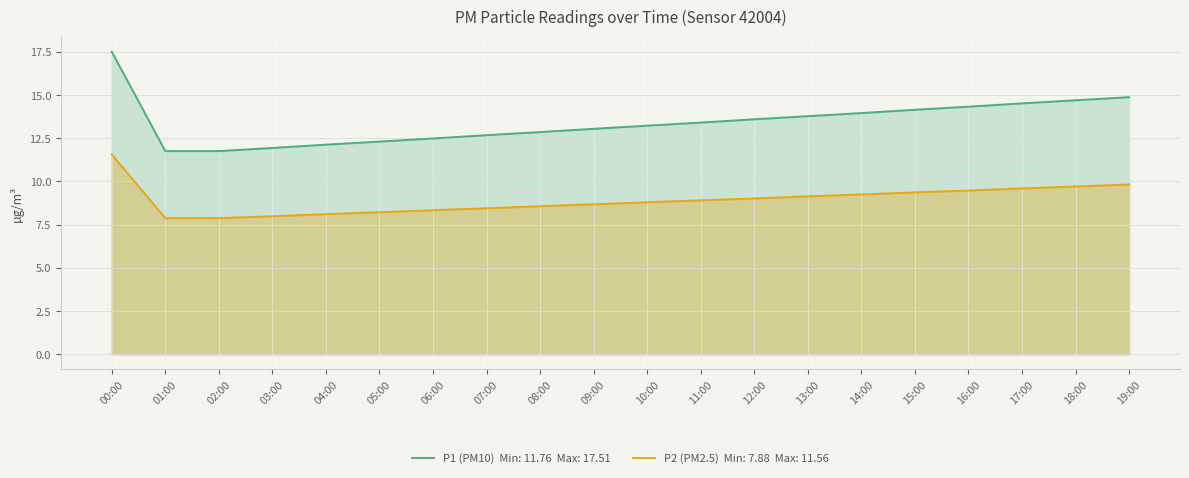

Which has a higher value, 01:00 or 12:00?

12:00